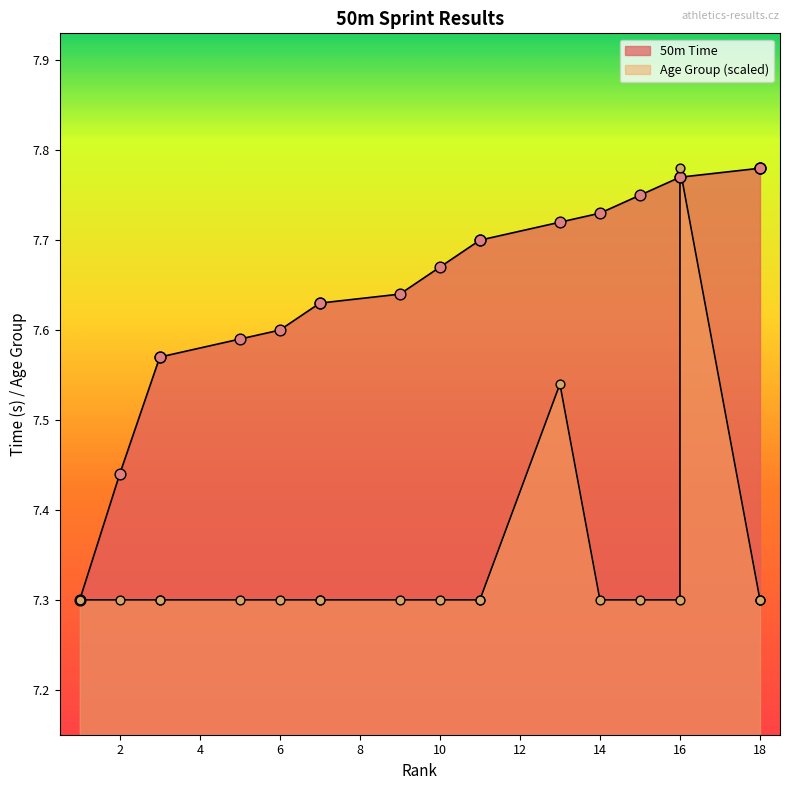

What are all the series names shown in the legend?

50m Time, Age Group